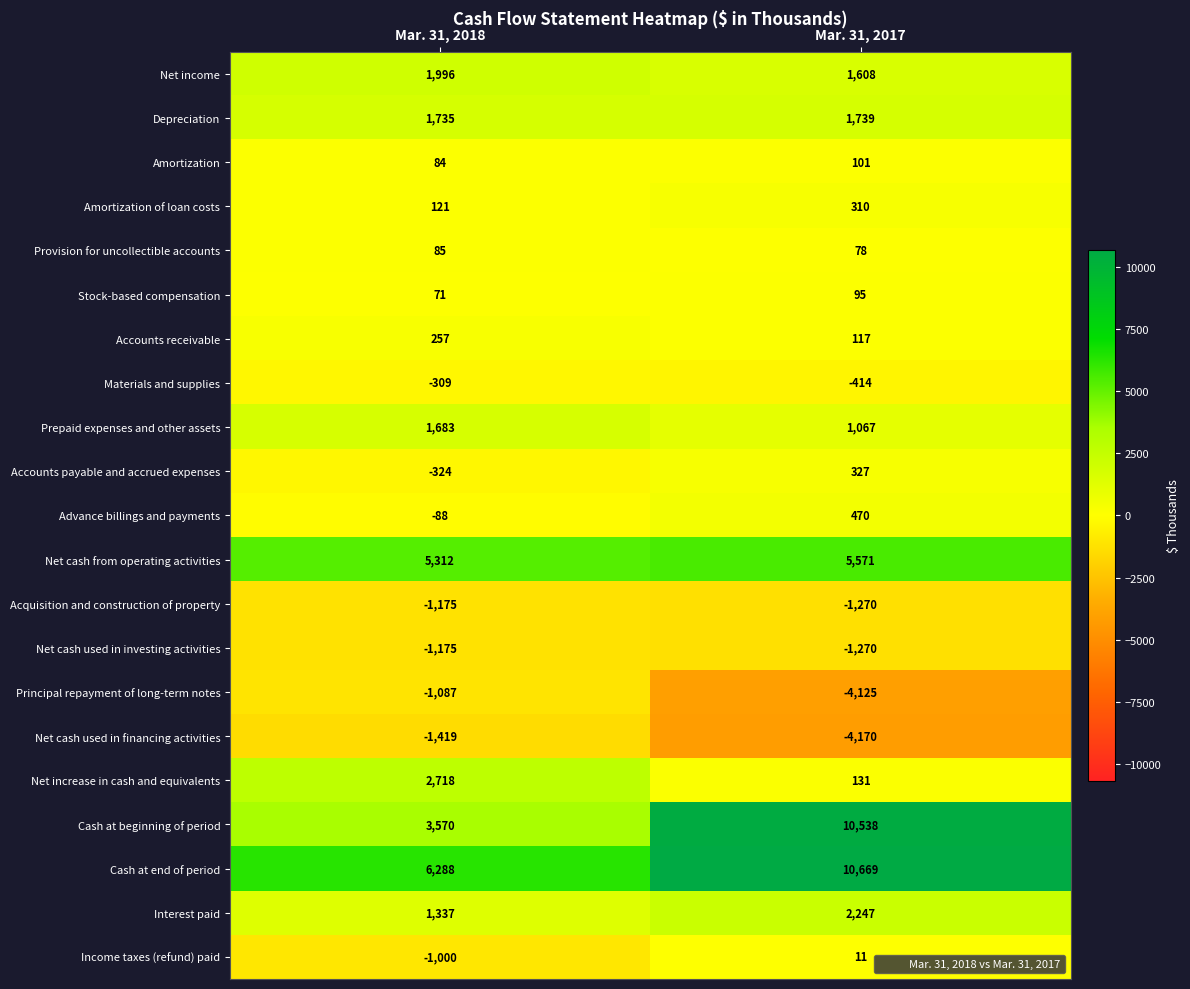

Between Mar. 31, 2018 and Mar. 31, 2017, which series saw the biggest shift?

Cash at beginning of period